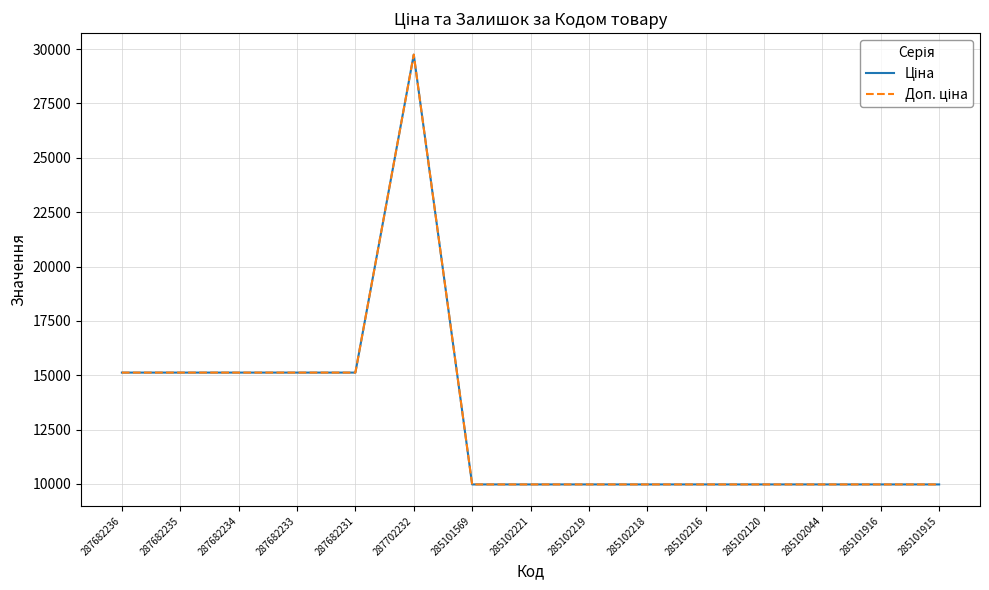

Between 285102216 and 285102120, which series saw the biggest shift?

Ціна